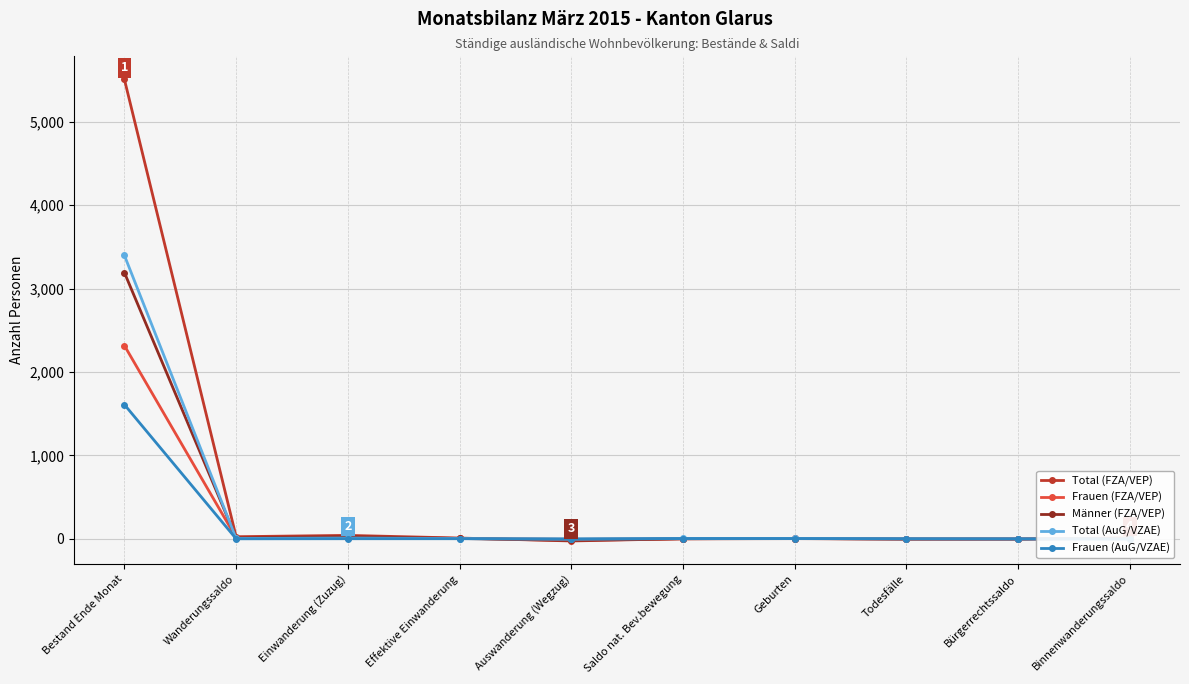

What is the greatest value displayed?

5509